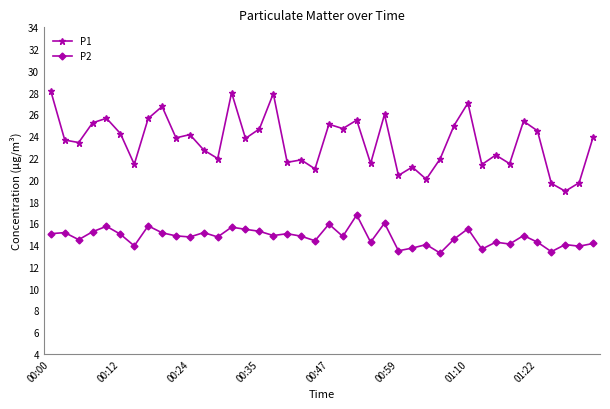

What is the smallest value displayed?

13.3